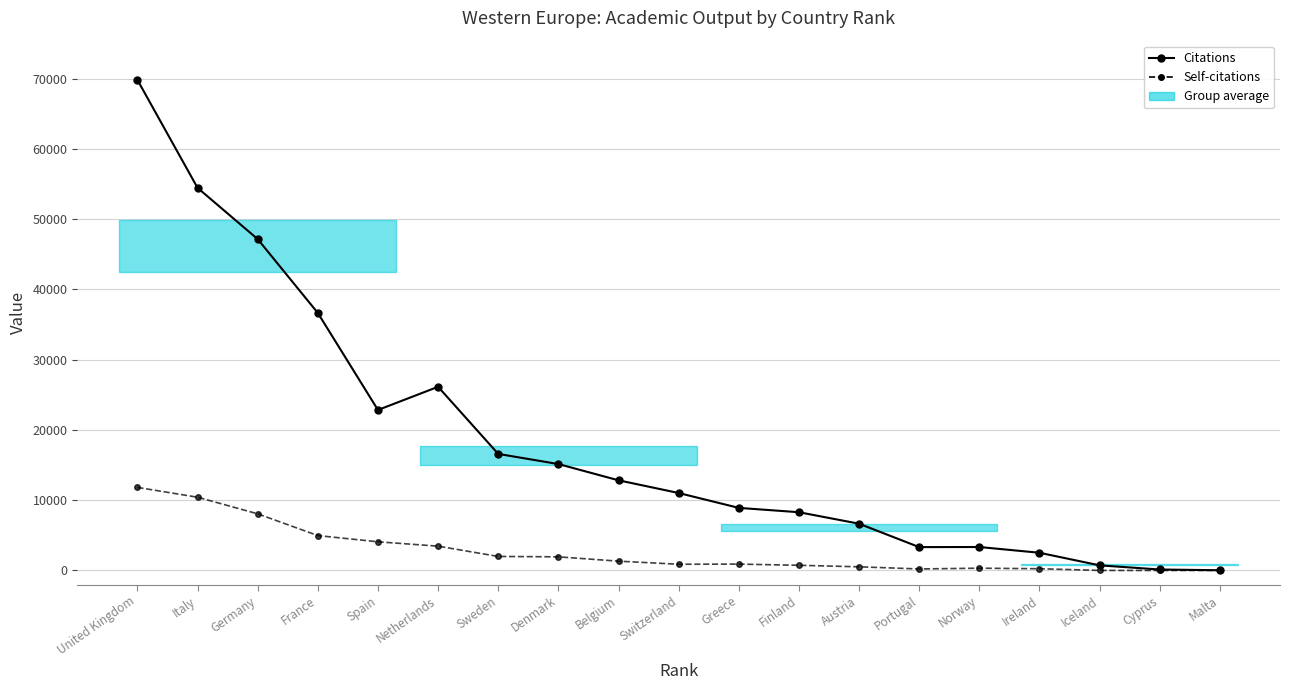

What is the label of the 13th point from the left?

Austria